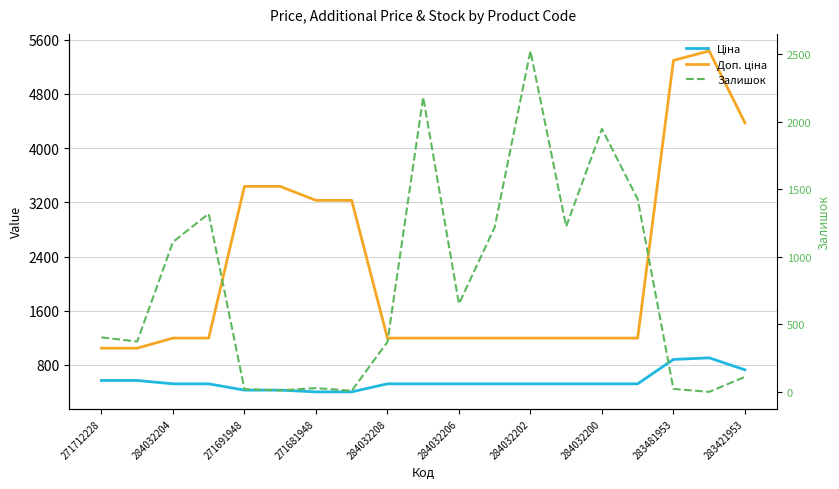

What is the average value of the Залишок series?

787.6